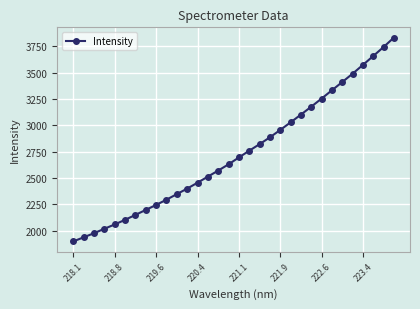

What is the sum of all values?

87497.4